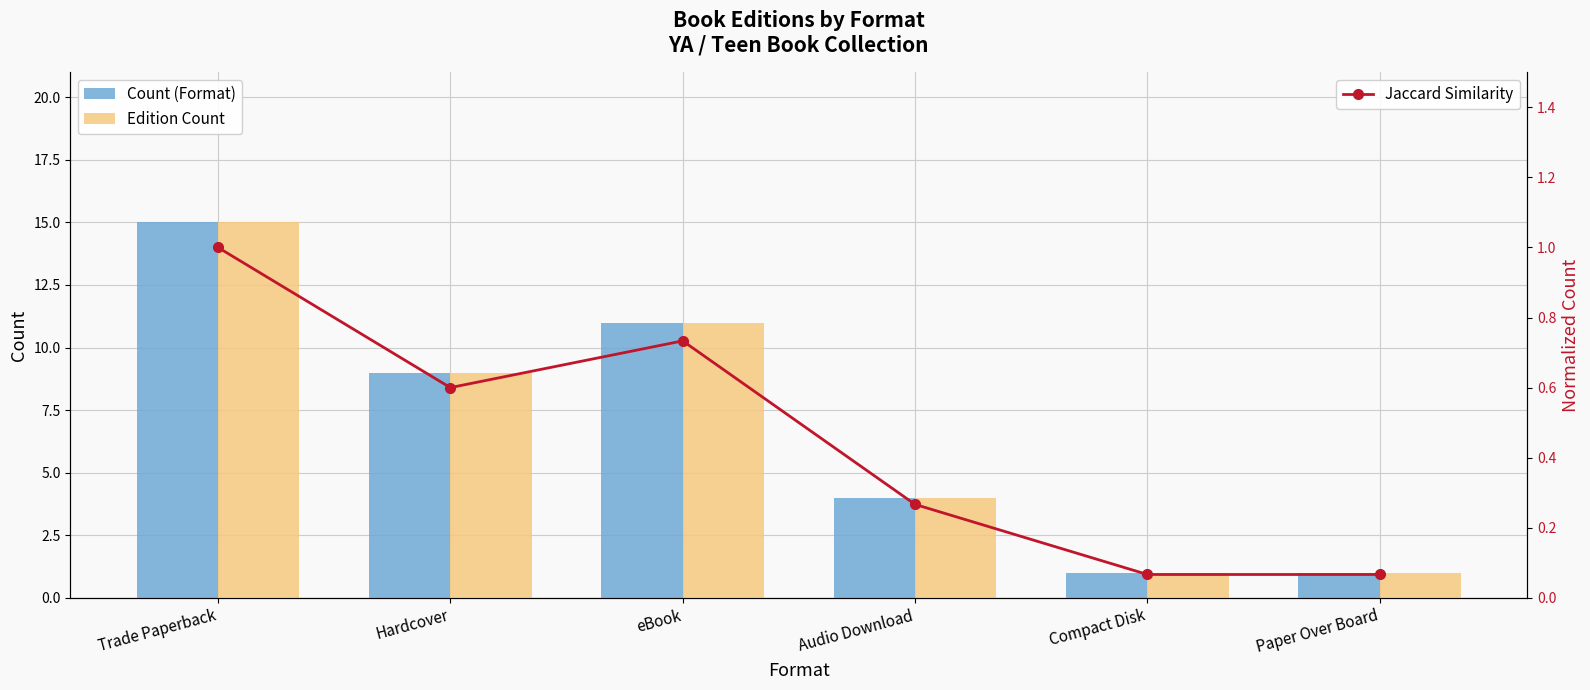

List the labels in order of Jaccard Similarity value, smallest first.

Compact Disk, Paper Over Board, Audio Download, Hardcover, eBook, Trade Paperback